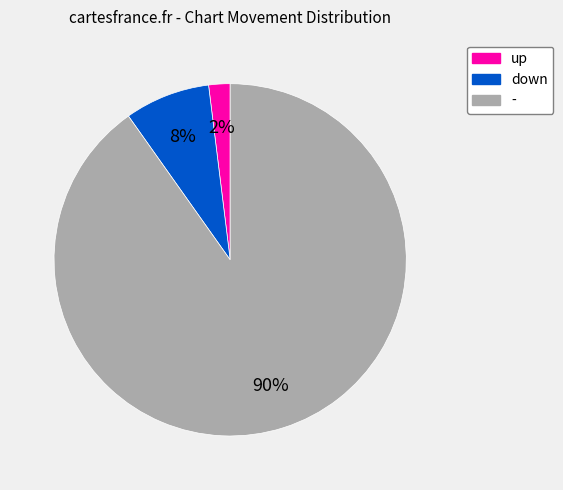

Is up the majority of the pie?

No